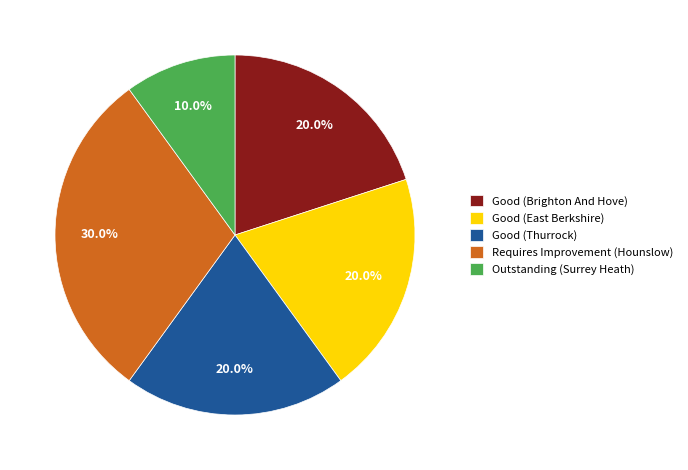

Is it true that Requires Improvement (Hounslow) is 30% of the pie?

True